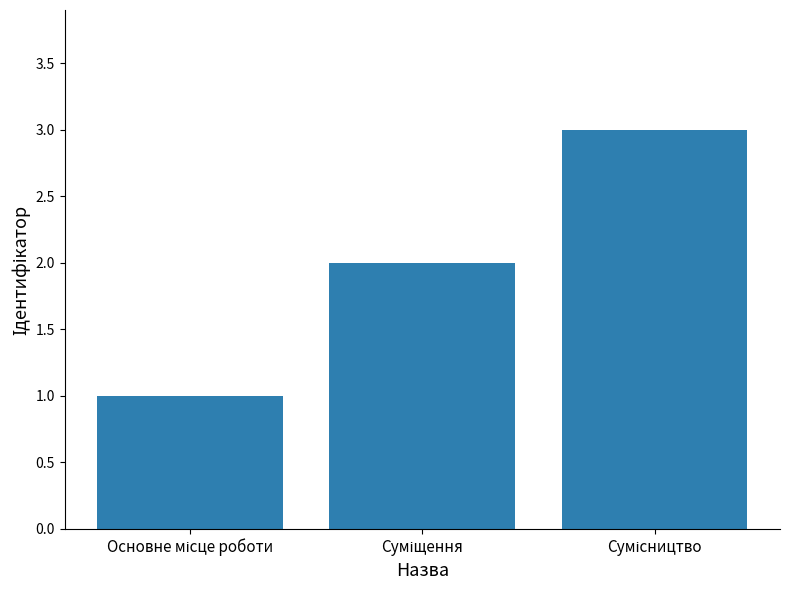

What is the average value?

2